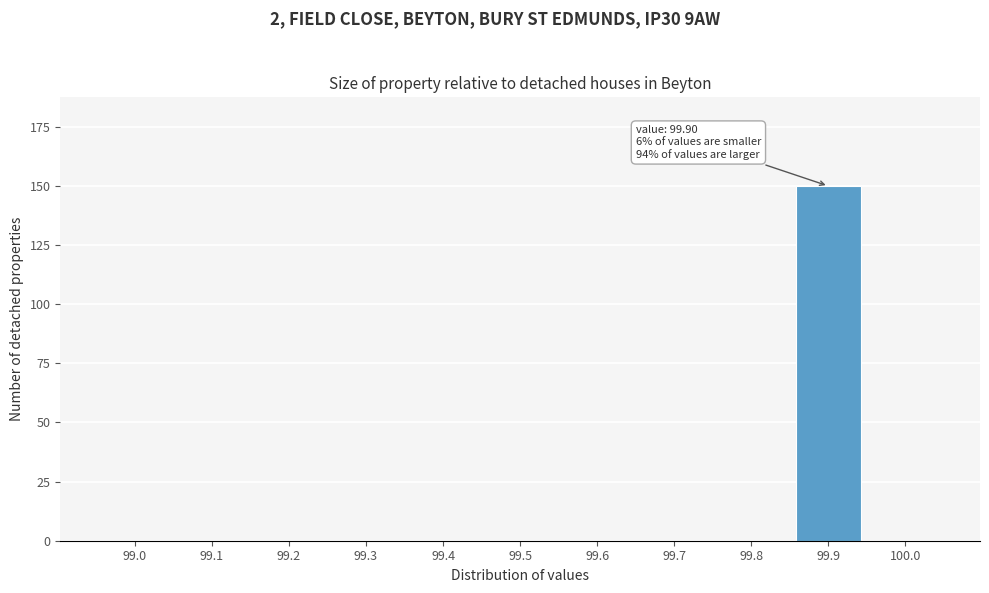

Reading left to right, transcribe all the data shown in this chart.

99.0=0	99.1=0	99.2=0	99.3=0	99.4=0	99.5=0	99.6=0	99.7=0	99.8=0	99.9=150	100.0=0